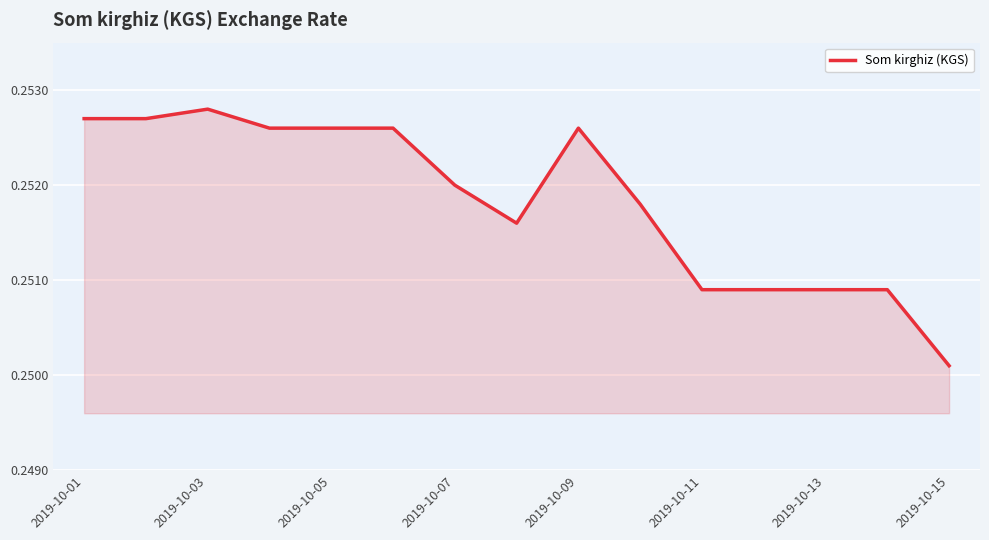

At which category does the chart reach its minimum across all series?

2019-10-15